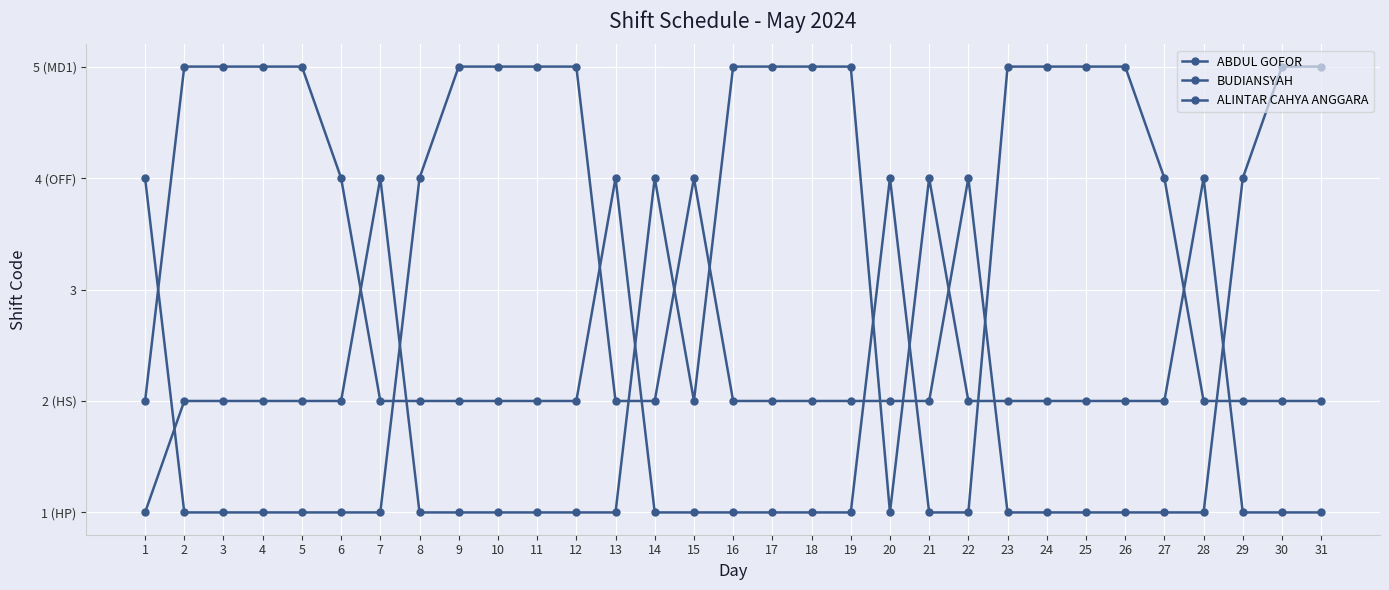

The ABDUL GOFOR series shows 1 at 16. True or false?

False